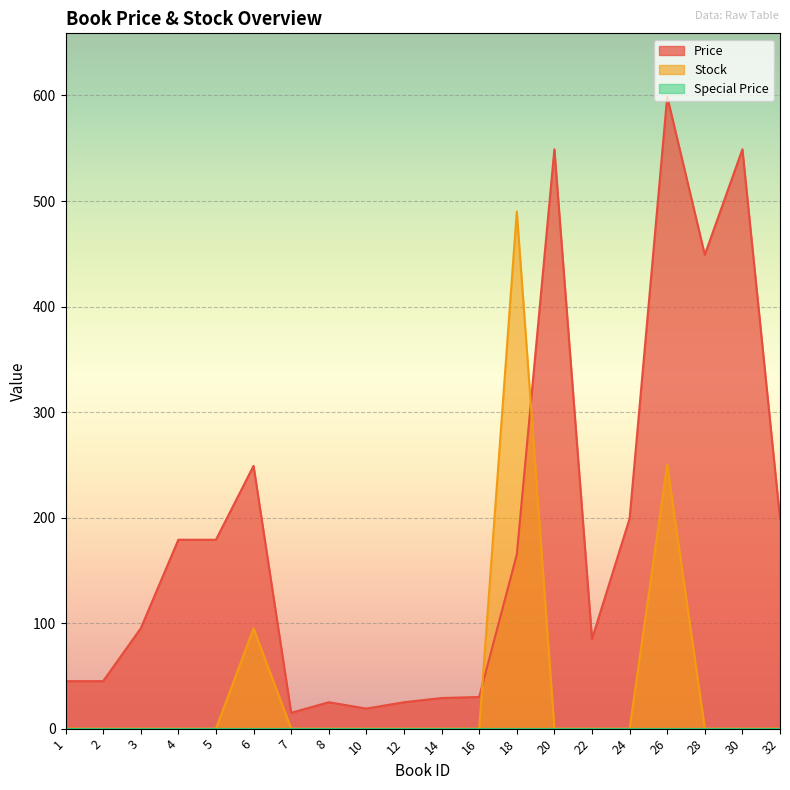

Reading right to left, extract all data points from this chart.

Price: 199	549	449	599	199	85	549	165	30	29	25	19	25	15	249	179	179	95	45	45
Stock: 0	0	0	250	0	0	0	490	0	0	0	0	0	0	95	0	0	0	0	0